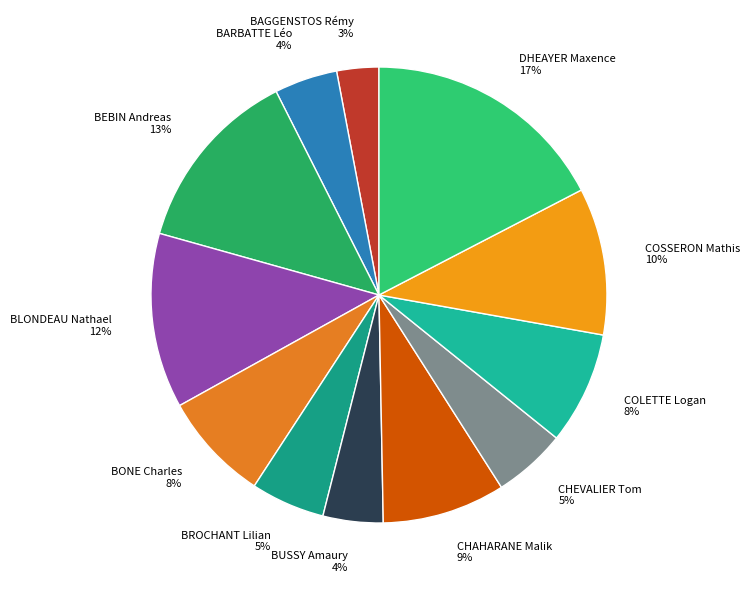

To the nearest percent, what is the combined percentage of BONE Charles and BEBIN Andreas?

21%